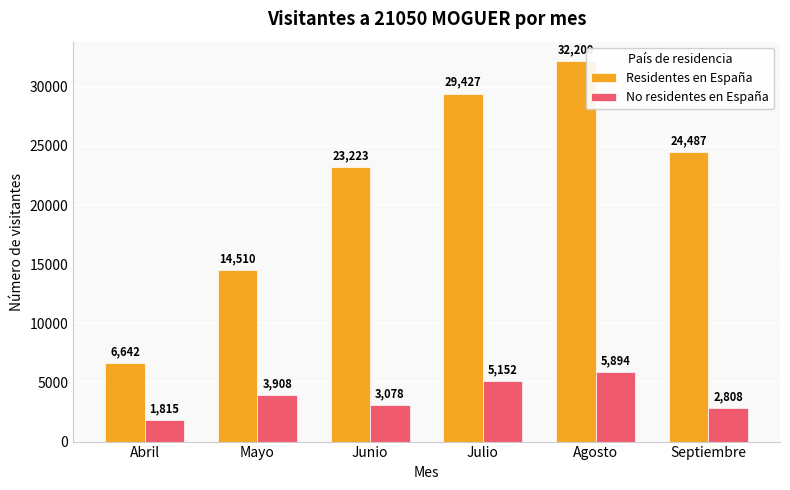

Rank the series at Agosto from highest to lowest value.

Residentes en España, No residentes en España